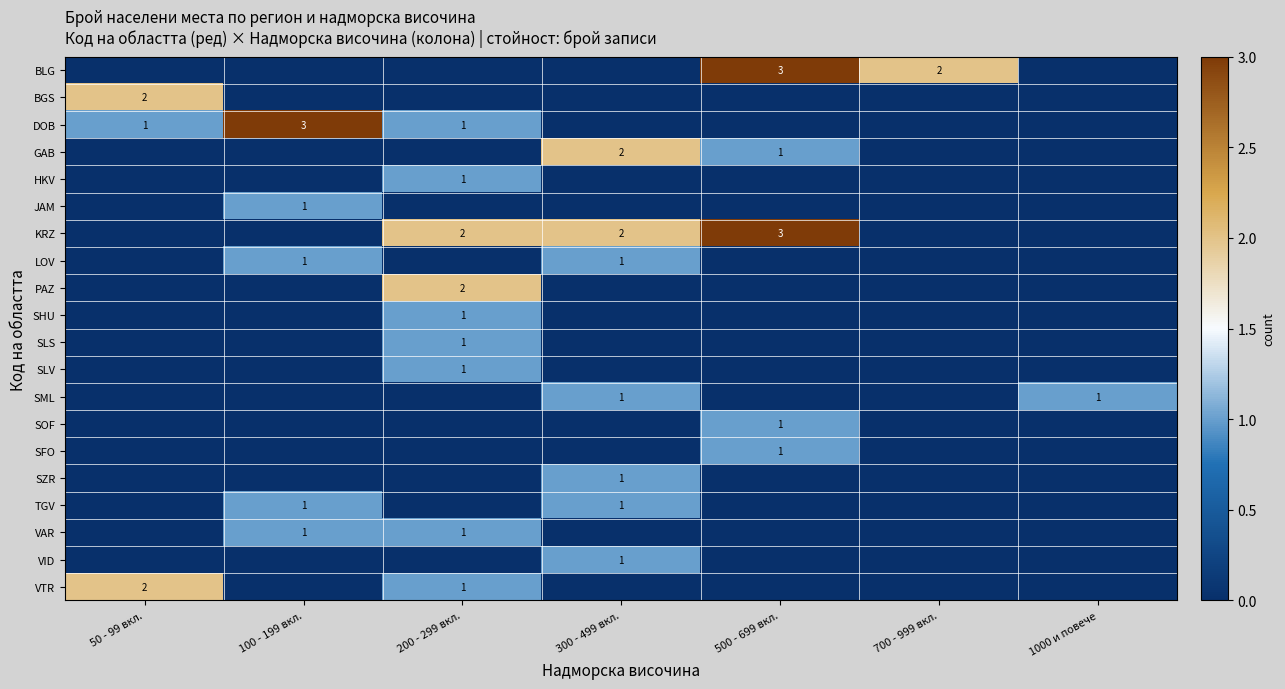

What is the difference between the maximum and second lowest values in the JAM series?

1